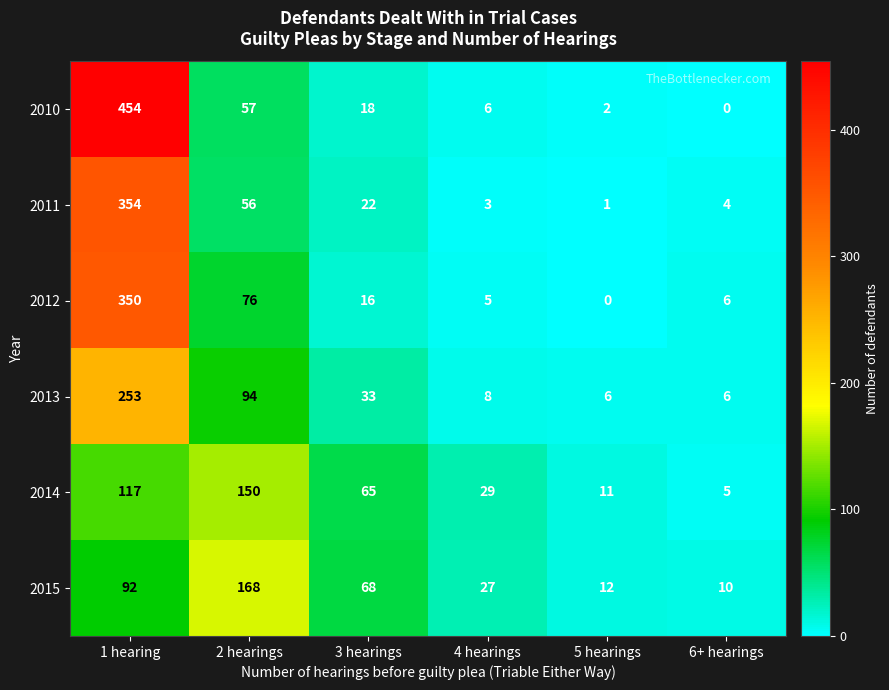

What is the average value of the 2014 series?

63